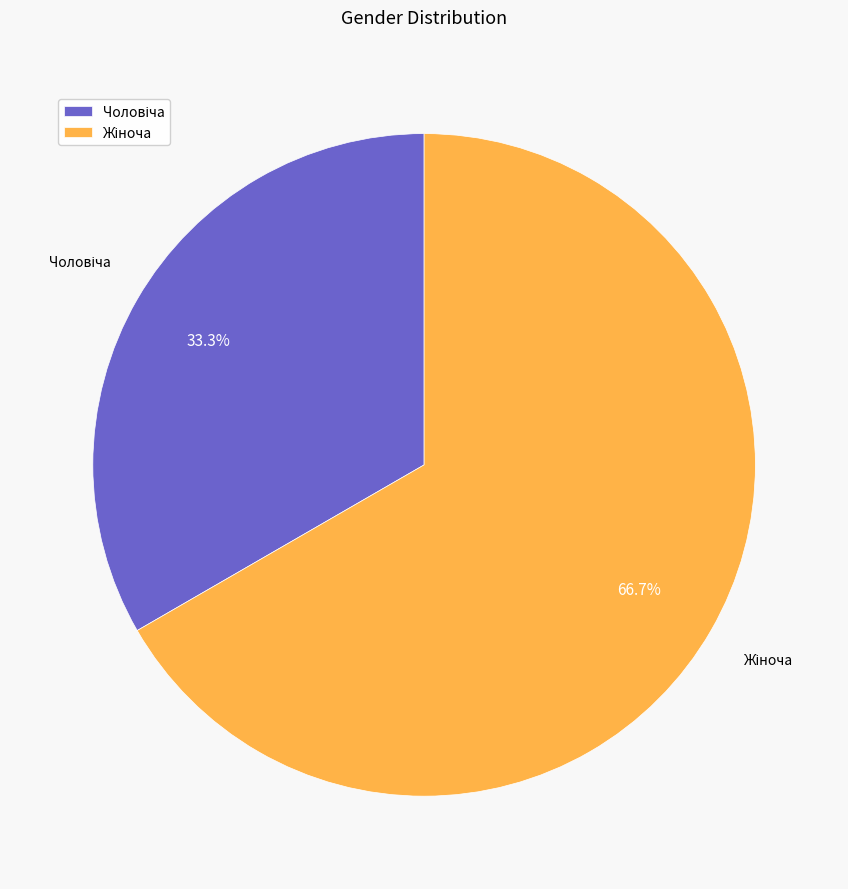

How many slices are in this pie chart?

2